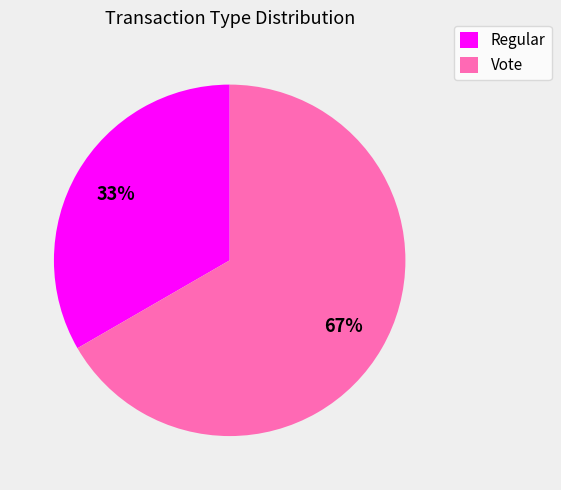

Count the number of slices in the pie.

2